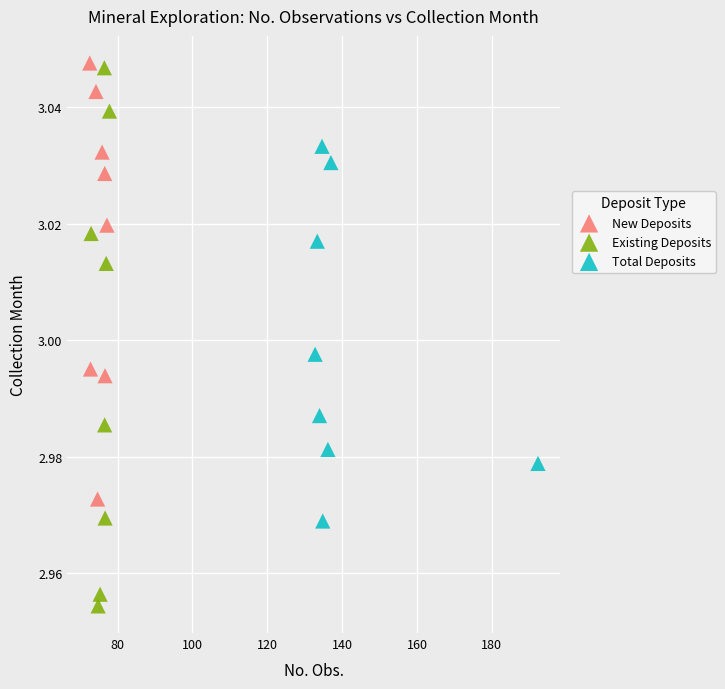

Which series reaches the minimum Y coordinate?

Existing Deposits